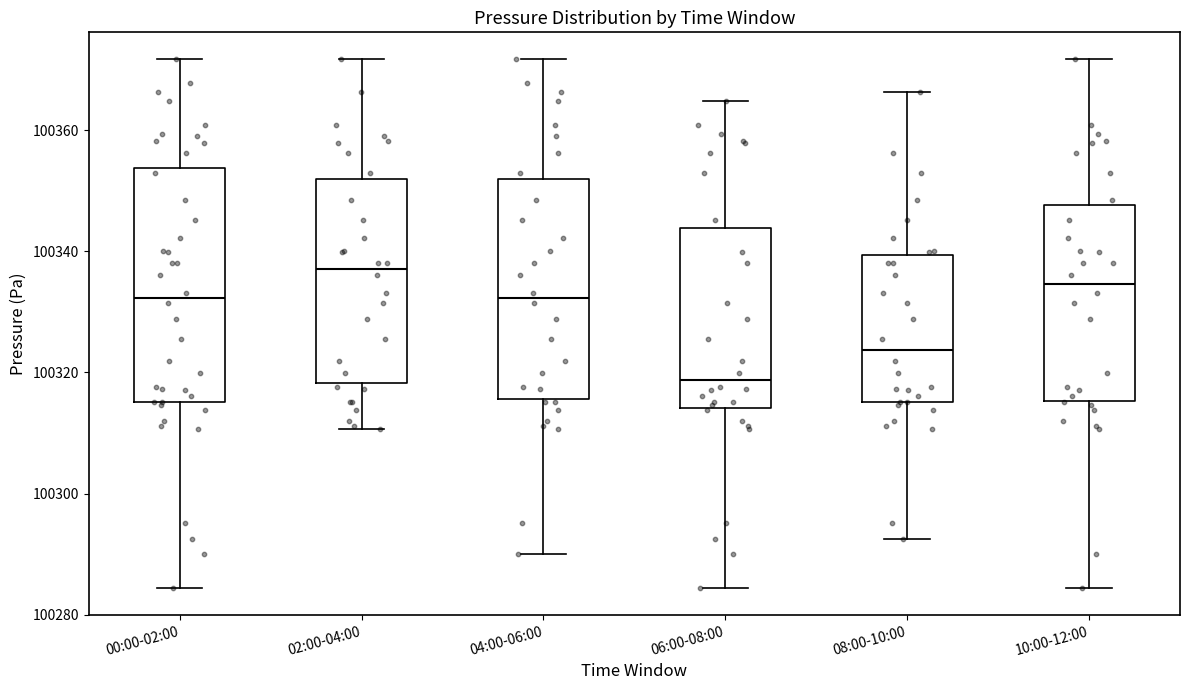

Where does the median line of the box for 10:00-12:00 sit on the y-axis? The values are not printed on the chart, so give them approximately, as read against the axis.

100334